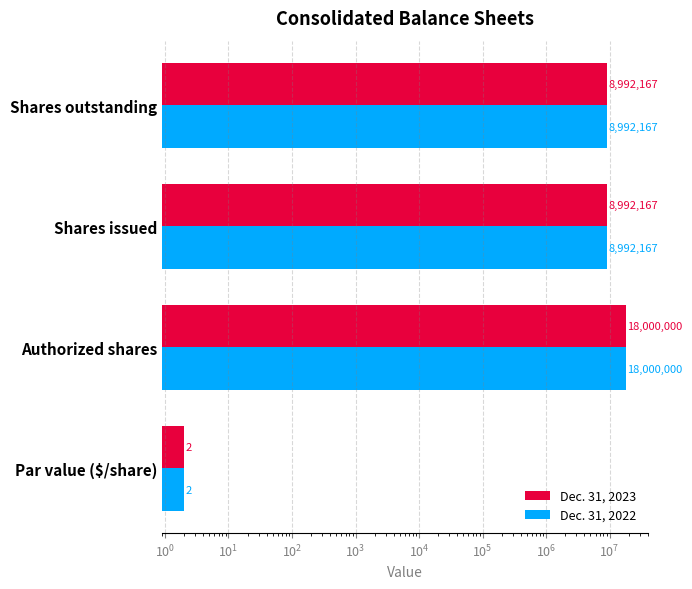

How many distinct data groups are displayed?

2